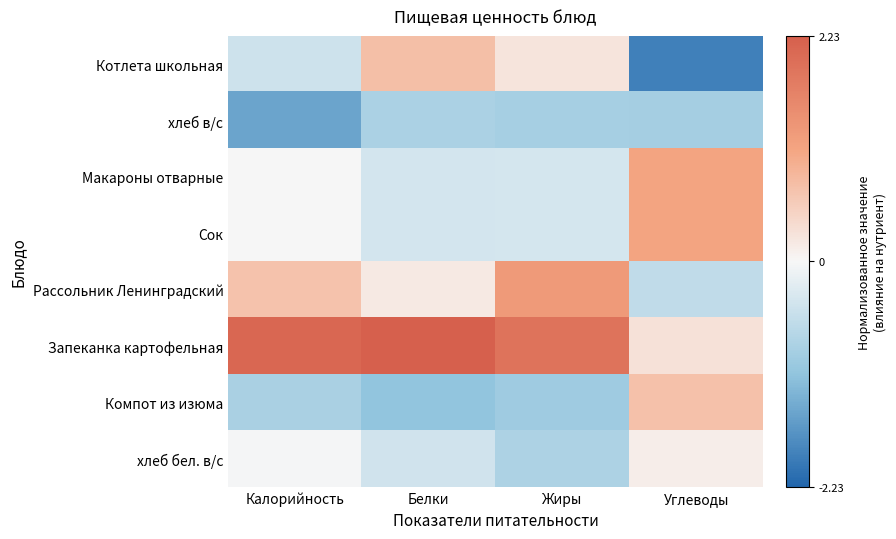

Which category has the lowest value across all series?

Углеводы